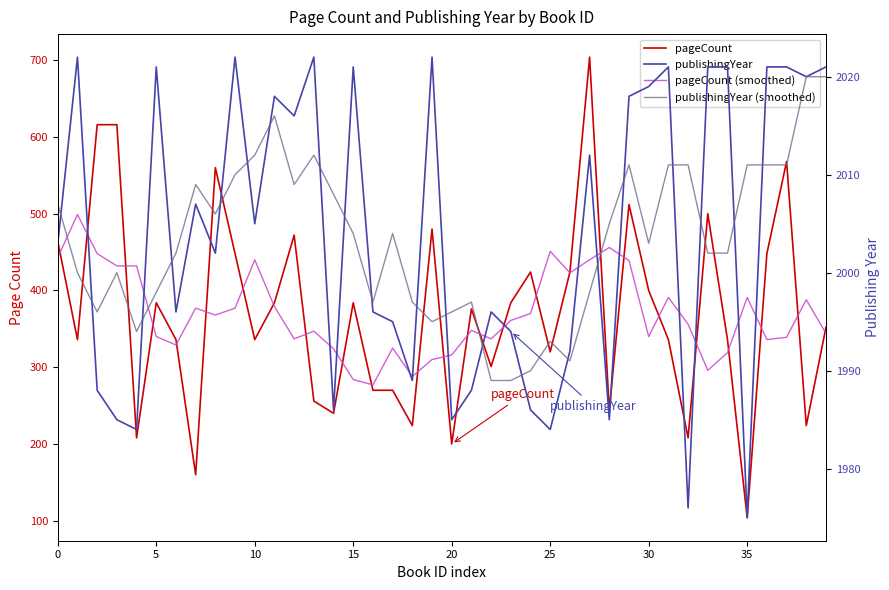

What is the sum of the publishingYear (smoothed) values at 9 and 37?

4021